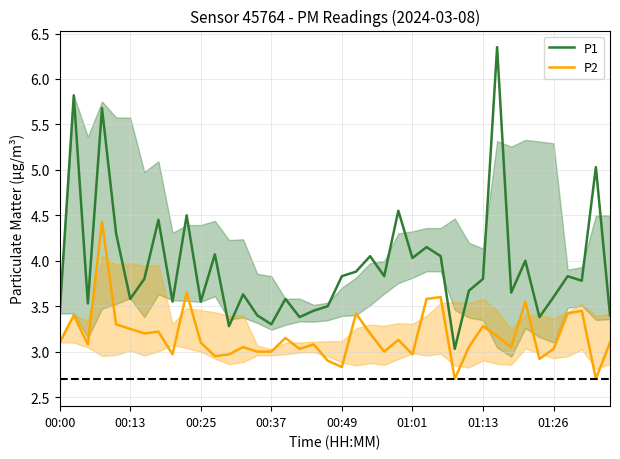

At 01:01, list the series in order from largest to smallest.

P1, P2